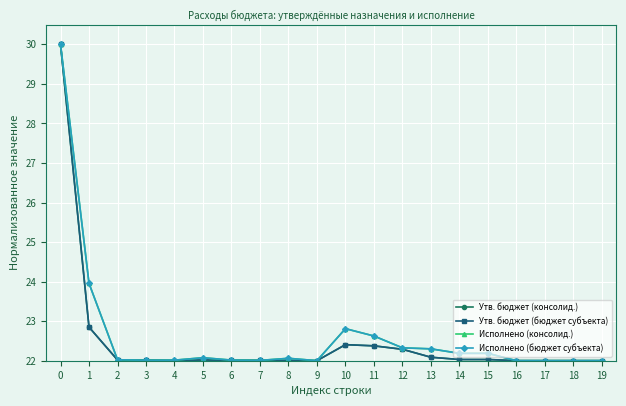

At which category does Утв. бюджет (бюджет субъекта) reach its first local valley?

4